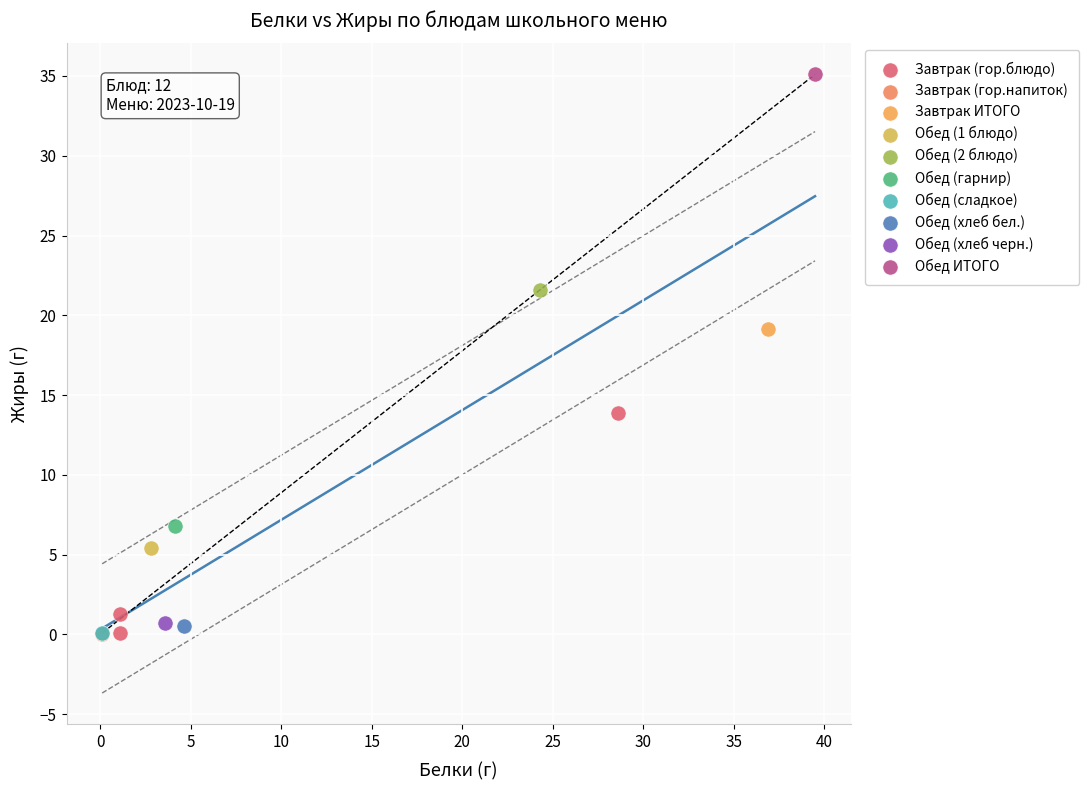

What are all the series names shown in the legend?

Завтрак (гор.блюдо), Завтрак (гор.напиток), Завтрак ИТОГО, Обед (1 блюдо), Обед (2 блюдо), Обед (гарнир), Обед (сладкое), Обед (хлеб бел.), Обед (хлеб черн.), Обед ИТОГО